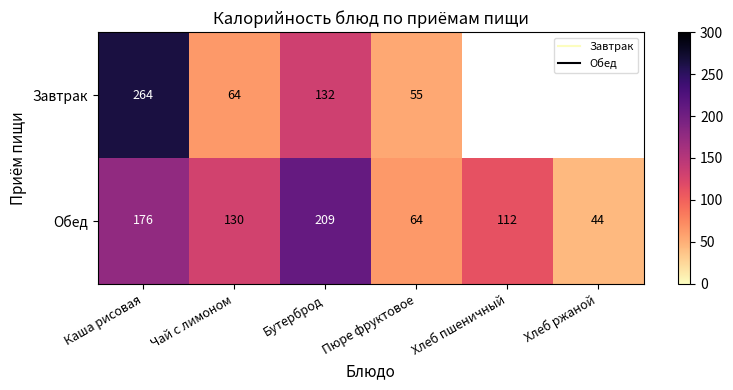

List the series in order of their overall mean, highest first.

Завтрак, Обед